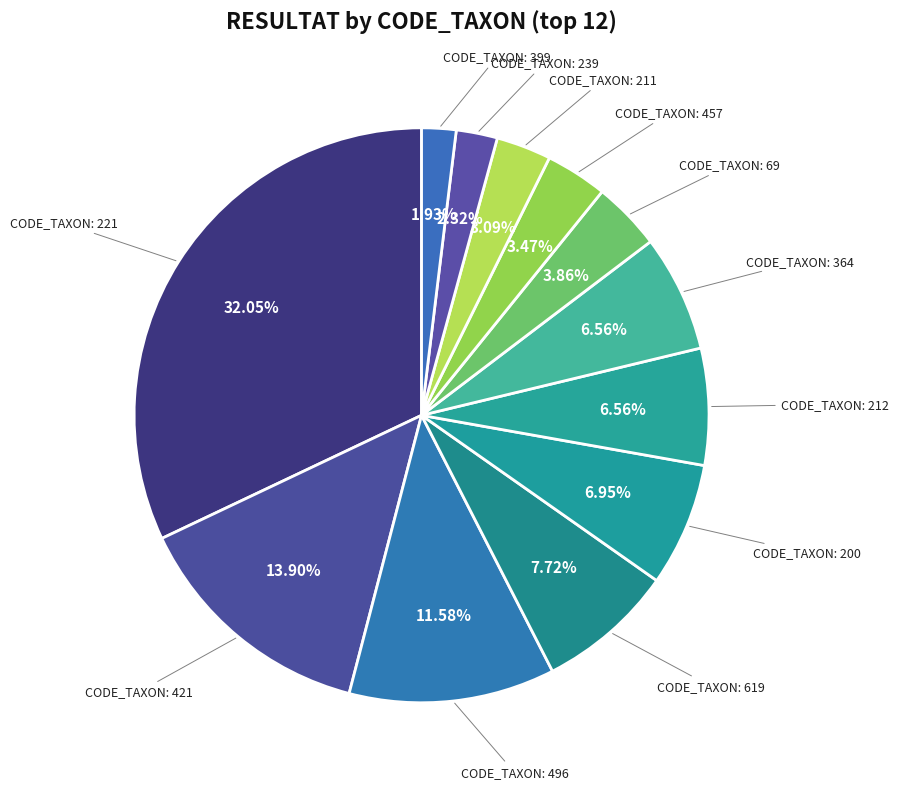

What is the smallest slice in the pie chart?

399